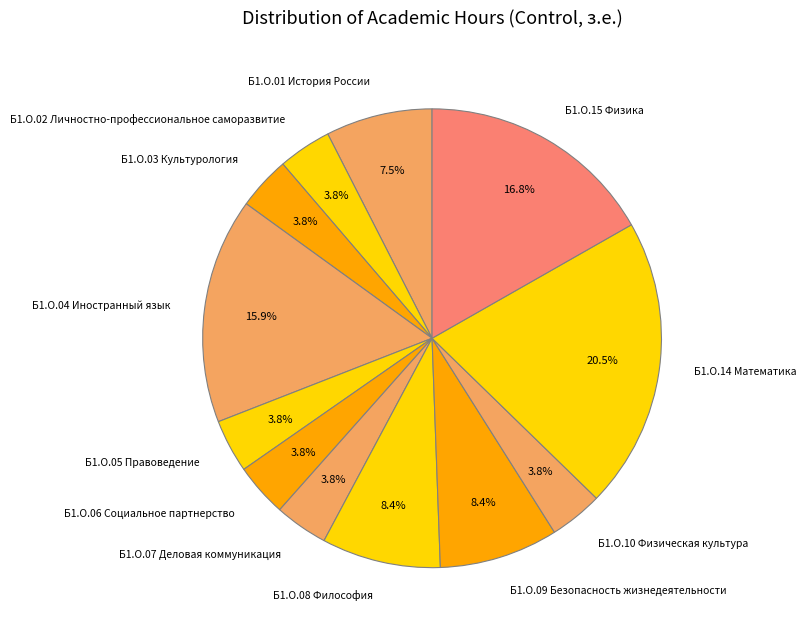

Is there any slice that represents more than half of the pie?

No